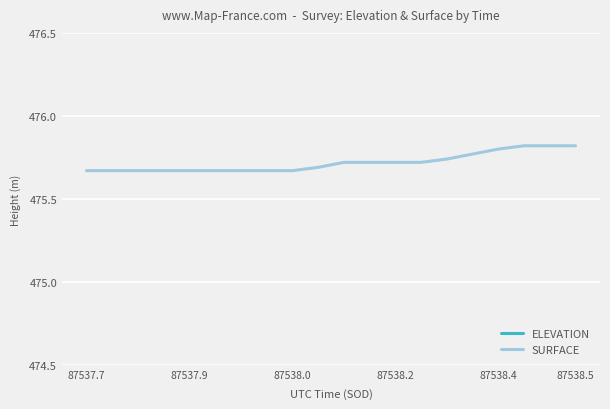

Rank the series by their maximum value, from highest to lowest.

SURFACE, ELEVATION